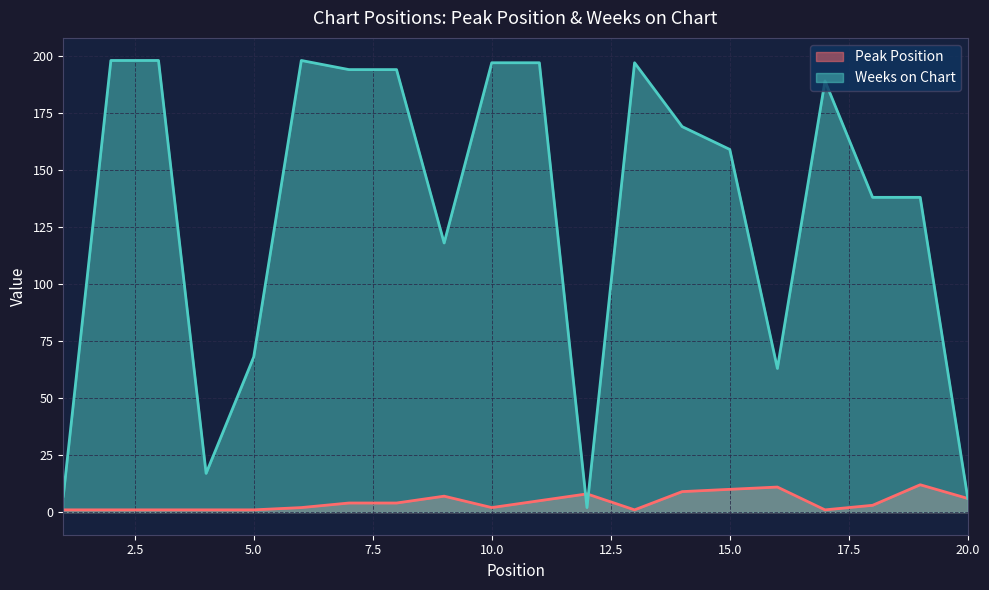

What is the sum of all Peak Position values?

90